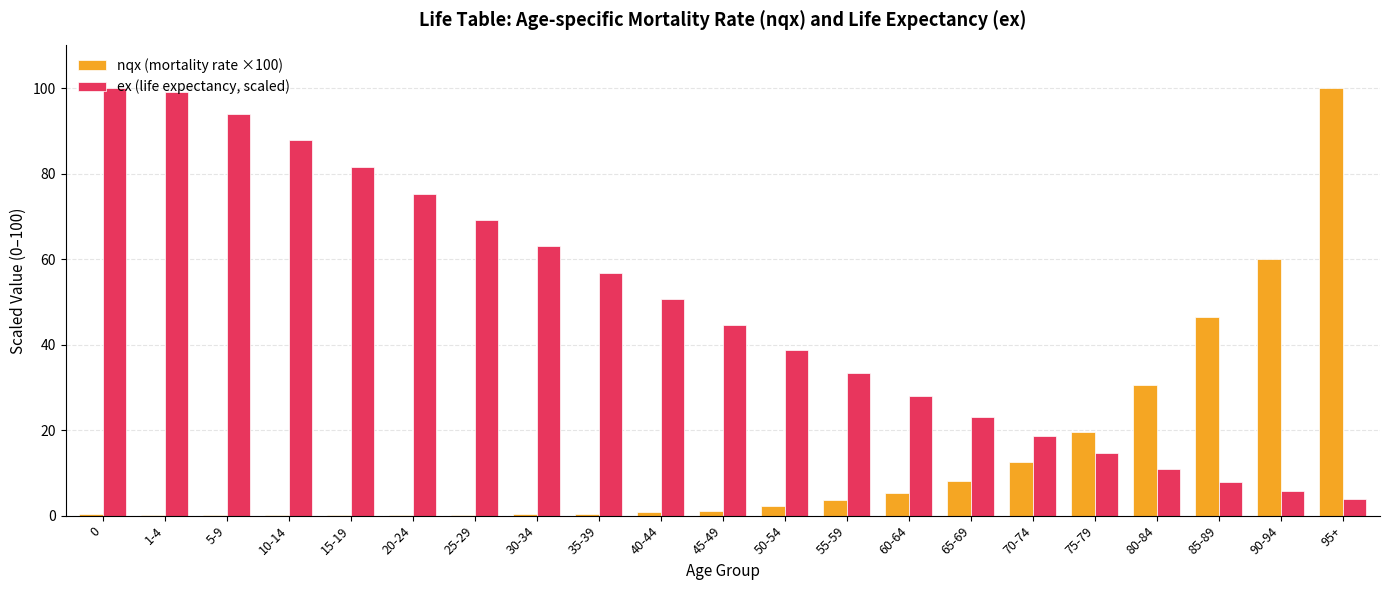

What is the maximum value shown in the chart?

100.0